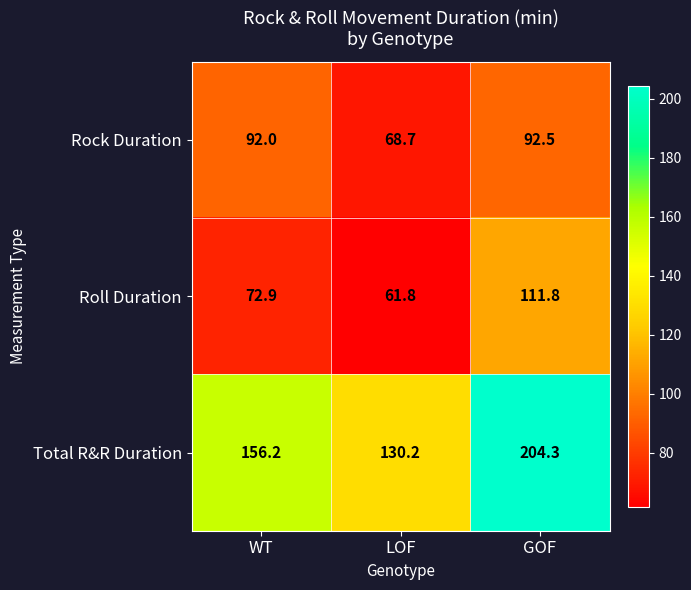

List the series in order of their peak value, lowest first.

Rock Duration, Roll Duration, Total R&R Duration